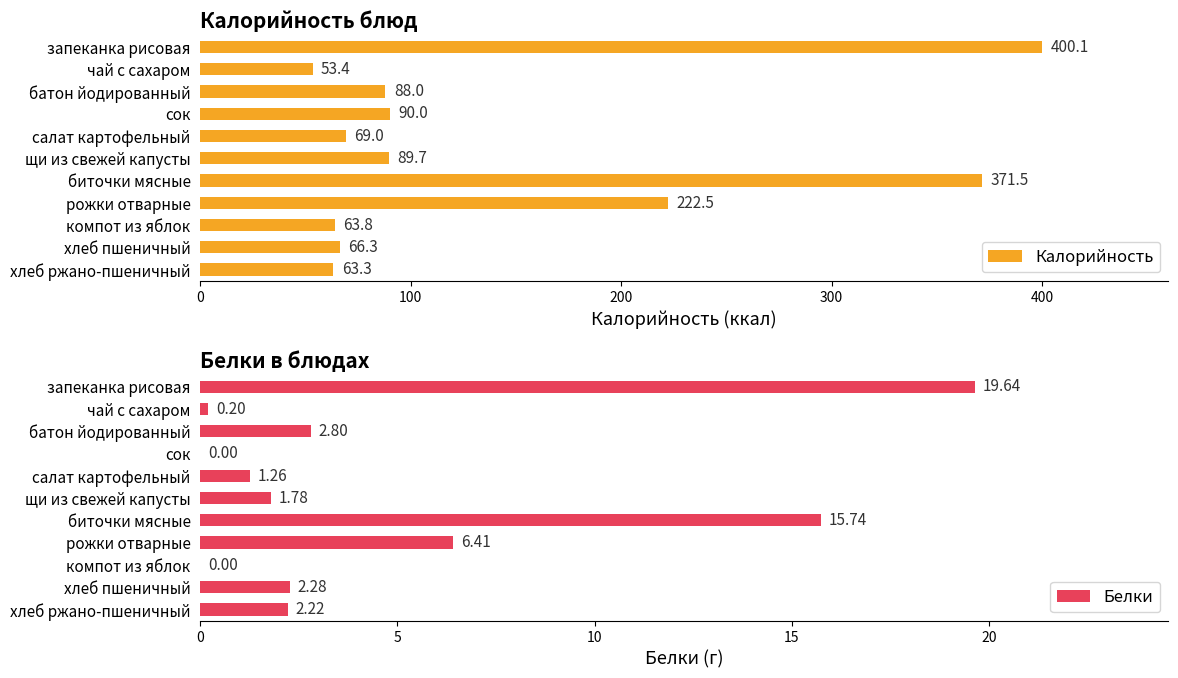

List the series in order of their overall mean, lowest first.

Белки, Калорийность